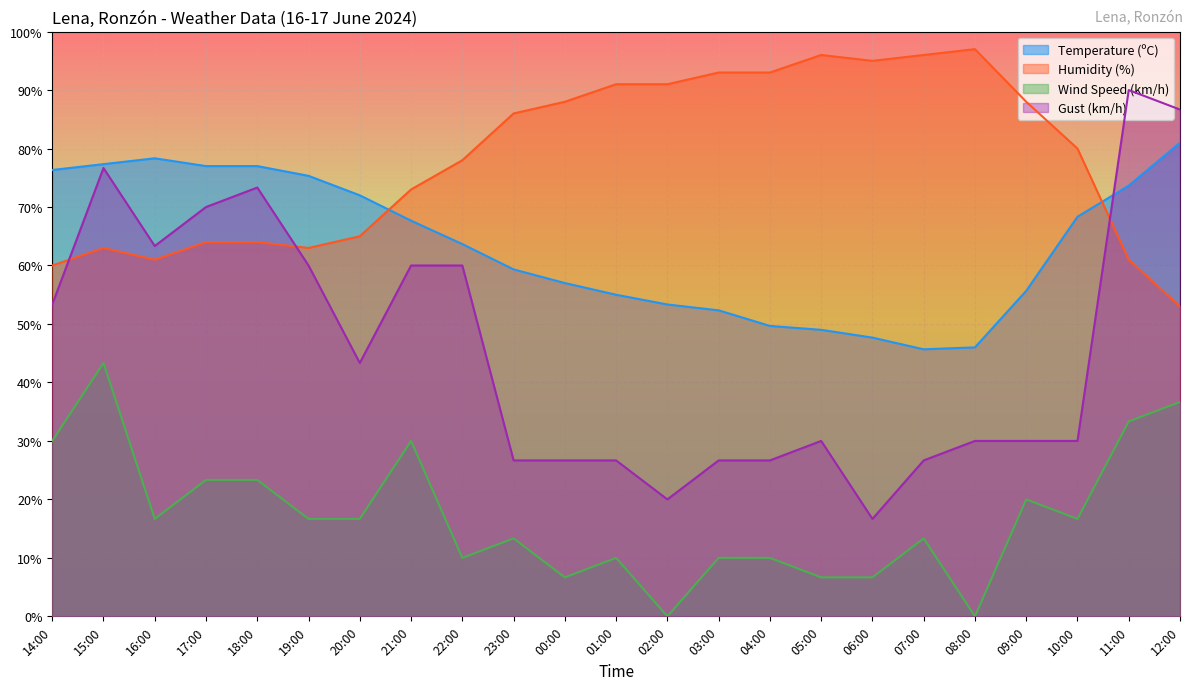

What is the label of the 20th point from the right?

17:00